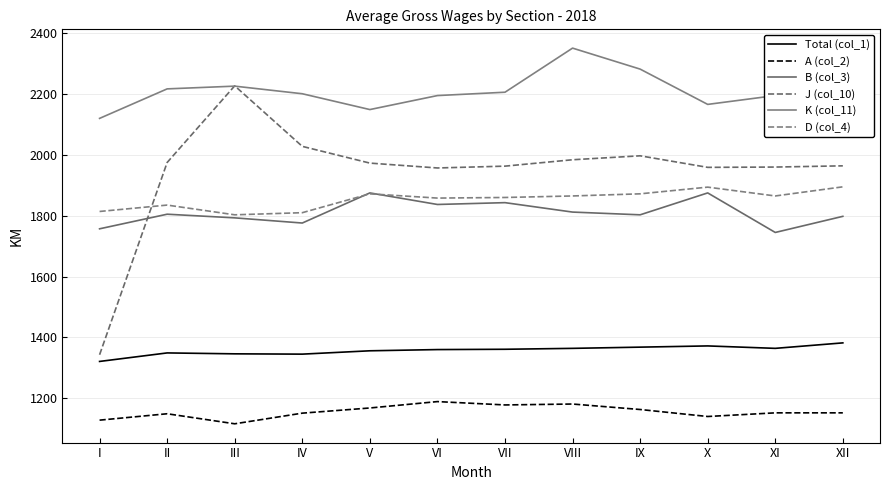

What value does the K (col_11) series have at XII, to the nearest 10?

2260